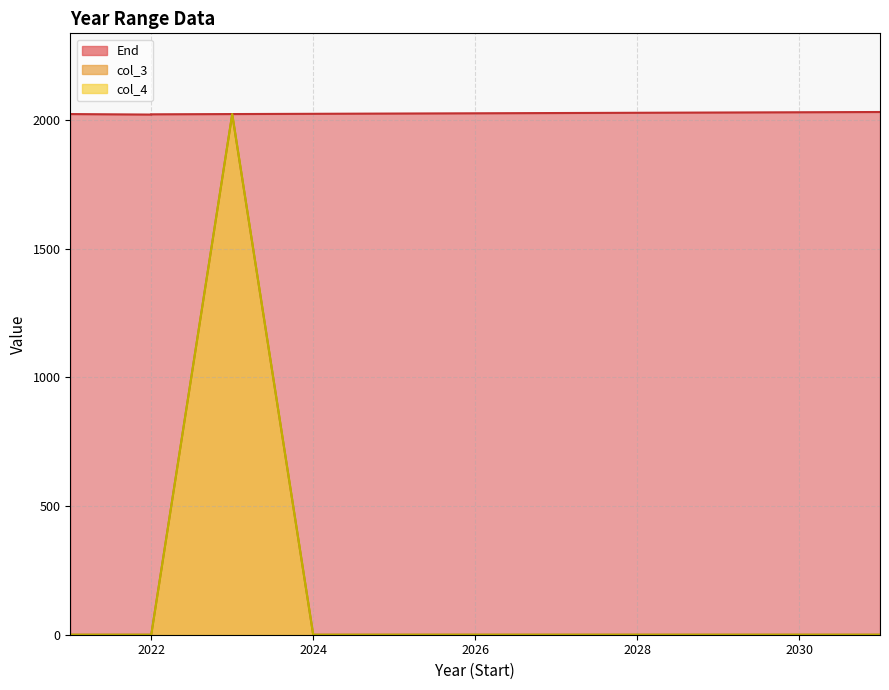

Rank the series at 2026 from highest to lowest value.

End, col_3, col_4